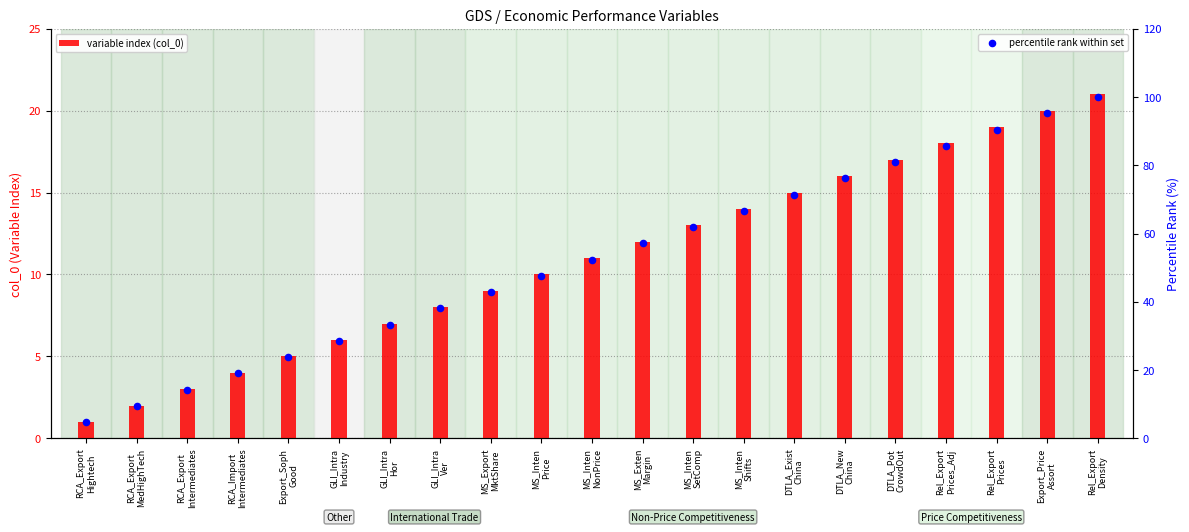

Which series contains the lowest Y value?

variable index (col_0)